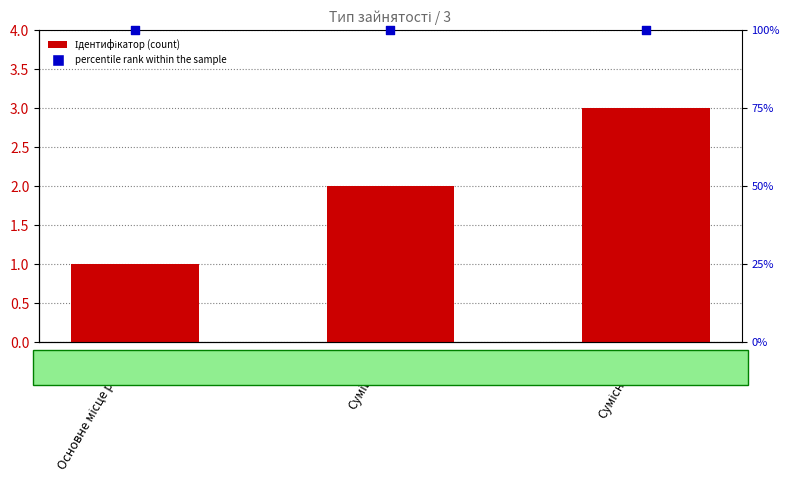

What are all the series names shown in the legend?

Ідентифікатор, percentile rank within the sample